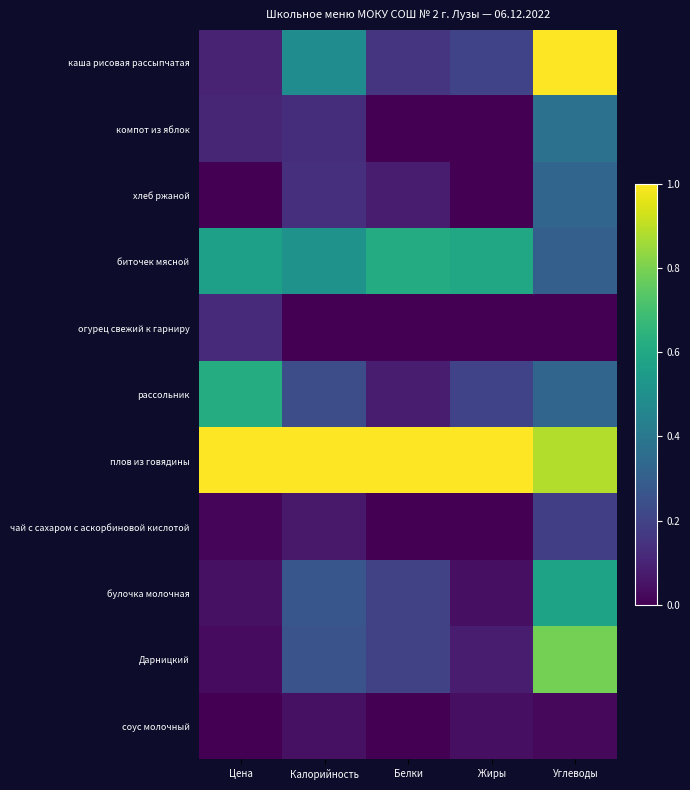

Rank the series at Жиры from lowest to highest value.

компот из яблок, хлеб ржаной, огурец свежий к гарниру, чай с сахаром с аскорбиновой кислотой, булочка молочная, соус молочный, Дарницкий, каша рисовая рассыпчатая, рассольник, биточек мясной, плов из говядины